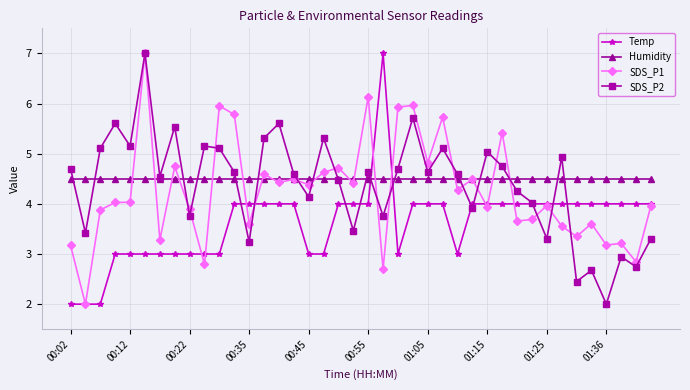

How many data points does each series have?

40